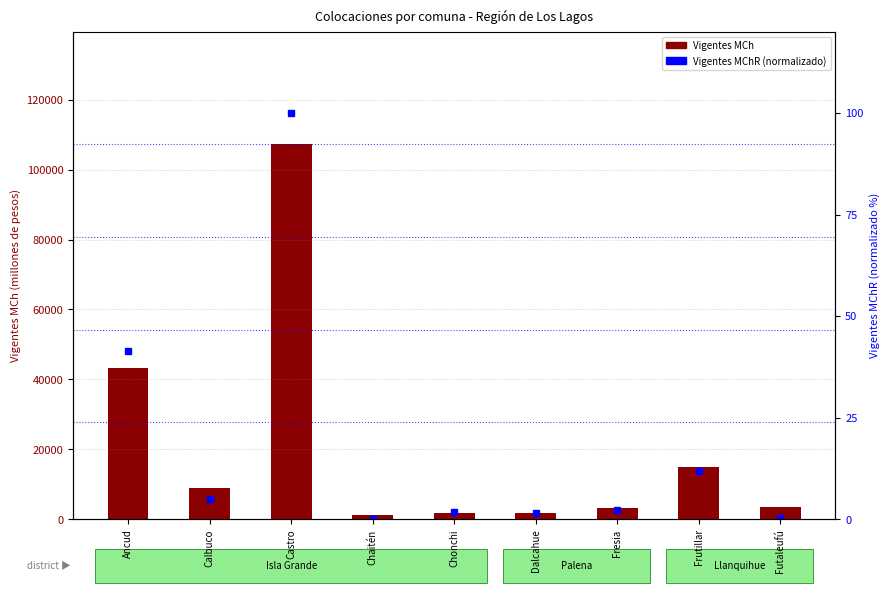

Where does the Vigentes MChR series first go above 2?

Ancud